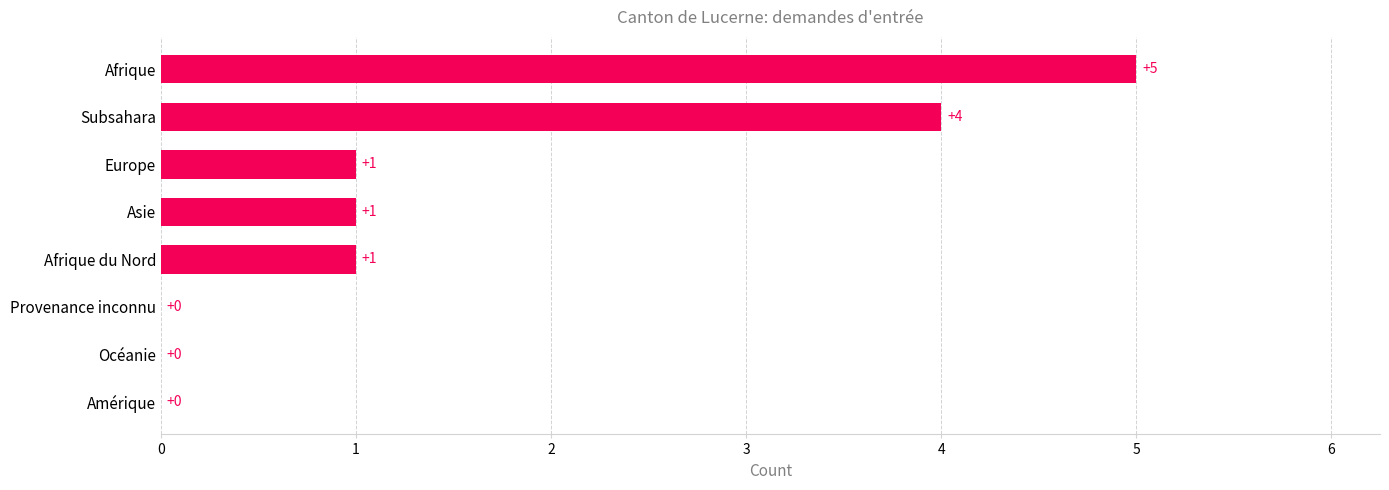

Which has a higher value, Europe or Océanie?

Europe